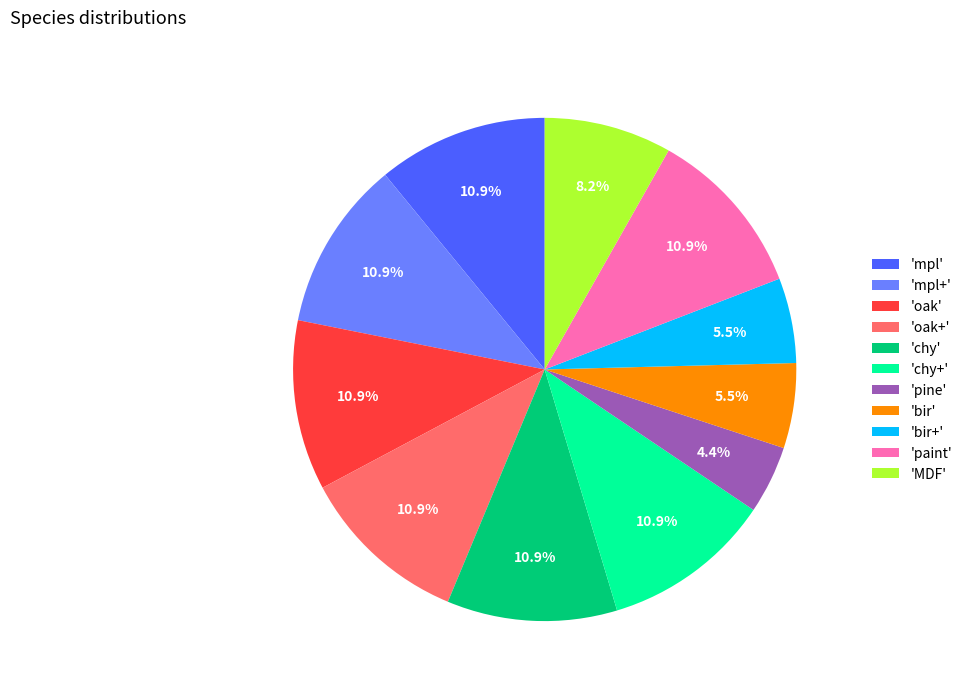

Between 'mpl' and 'bir', which is larger?

'mpl'